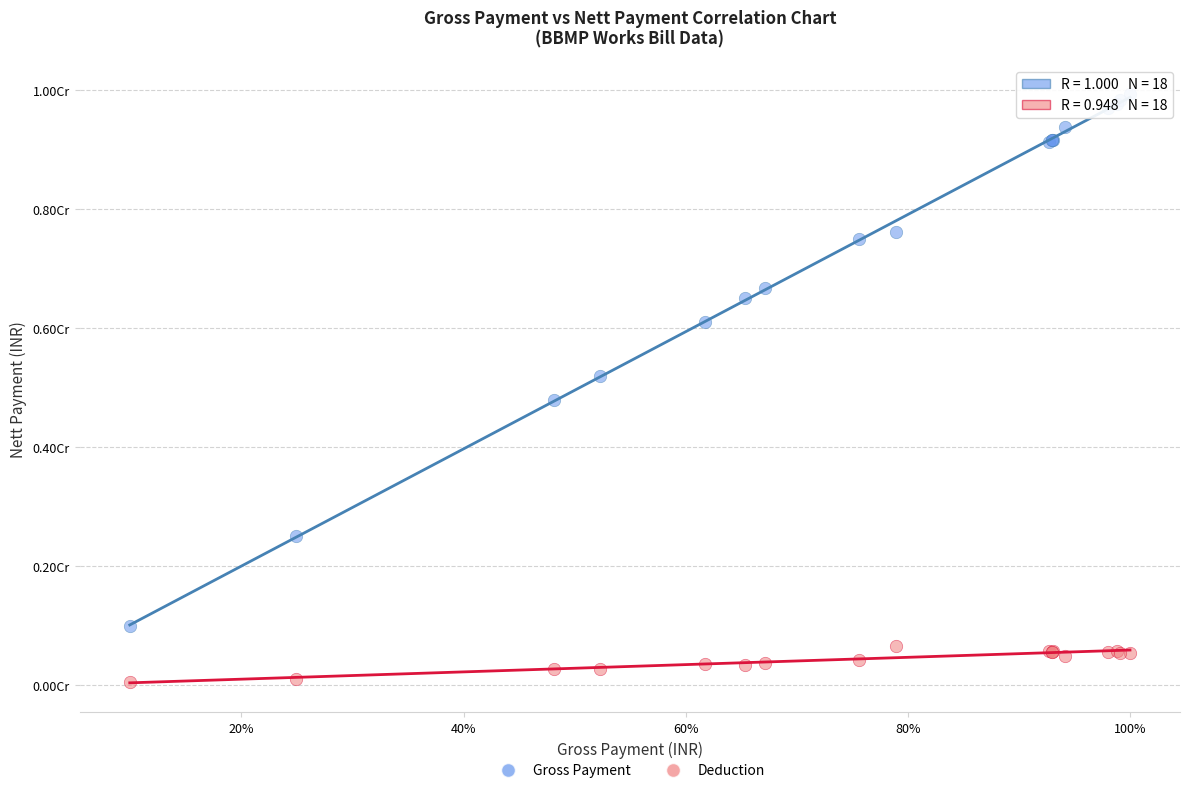

What are all the series names shown in the legend?

Gross Payment, Deduction